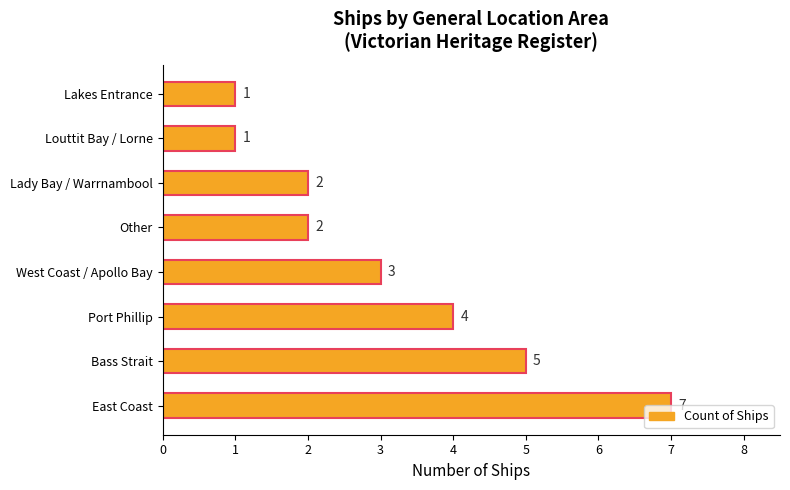

The value at Other is 2. True or false?

True